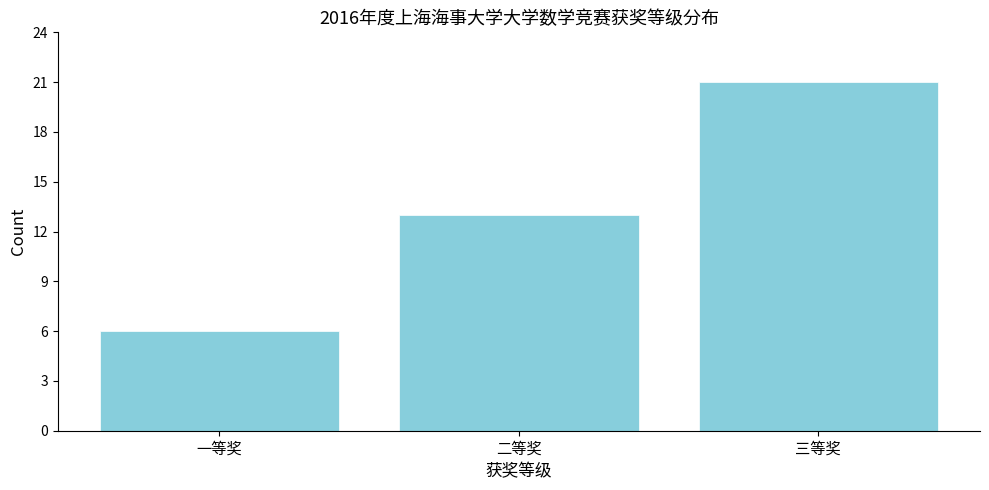

Reading right to left, transcribe all the data shown in this chart.

21	13	6